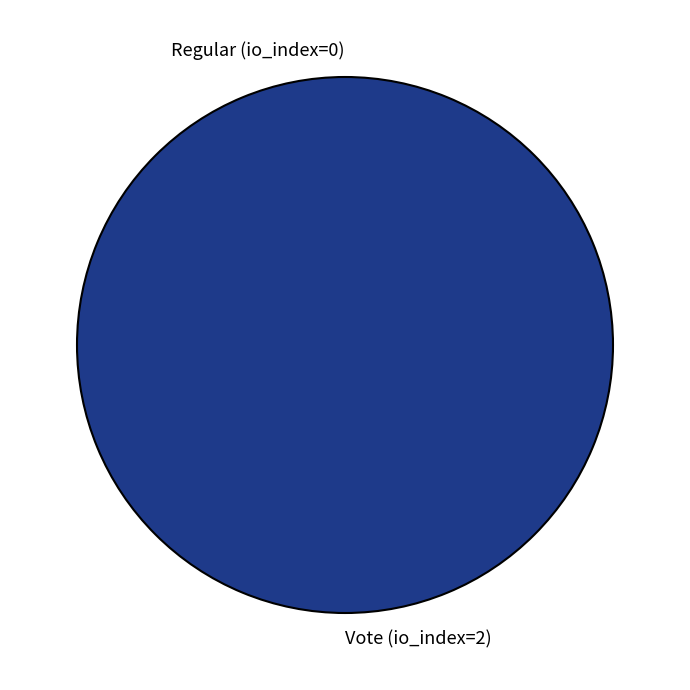

The Vote (io_index=2) slice represents 99% of the pie. True or false?

False